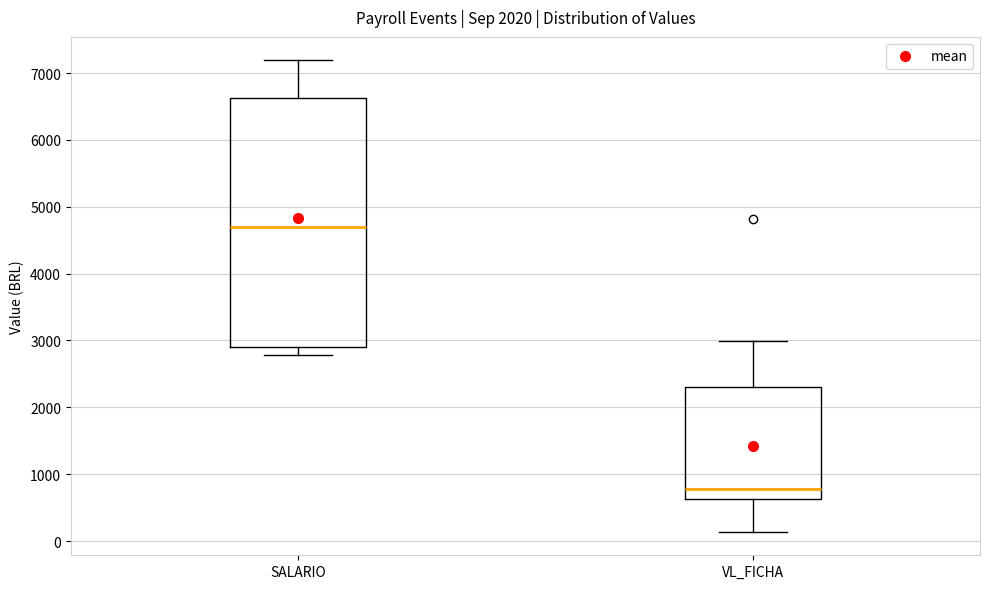

Which box has the lowest median line?

VL_FICHA